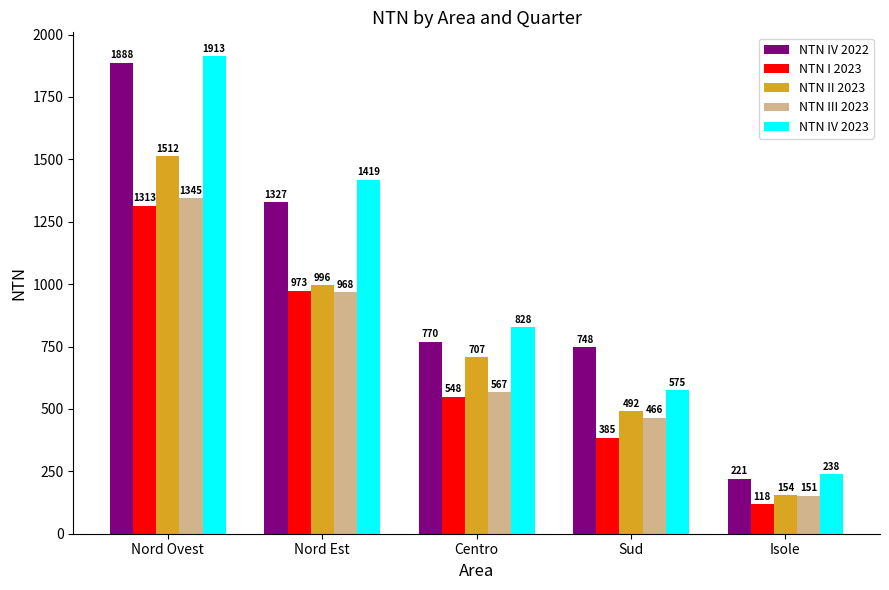

At how many categories does at least one series exceed 1480?

1